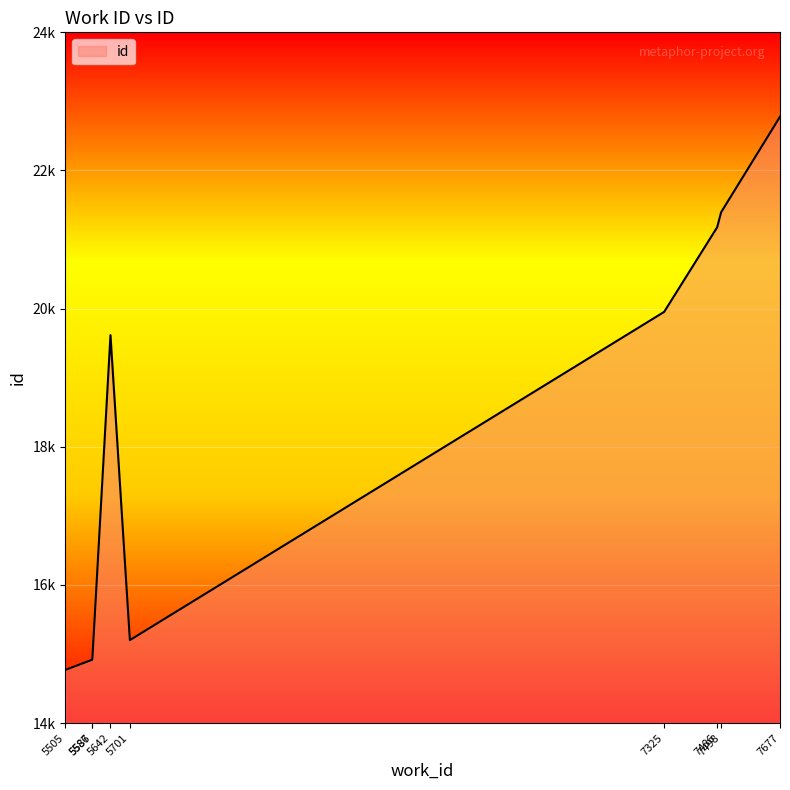

Does the chart display data point markers on the line(s)?

No